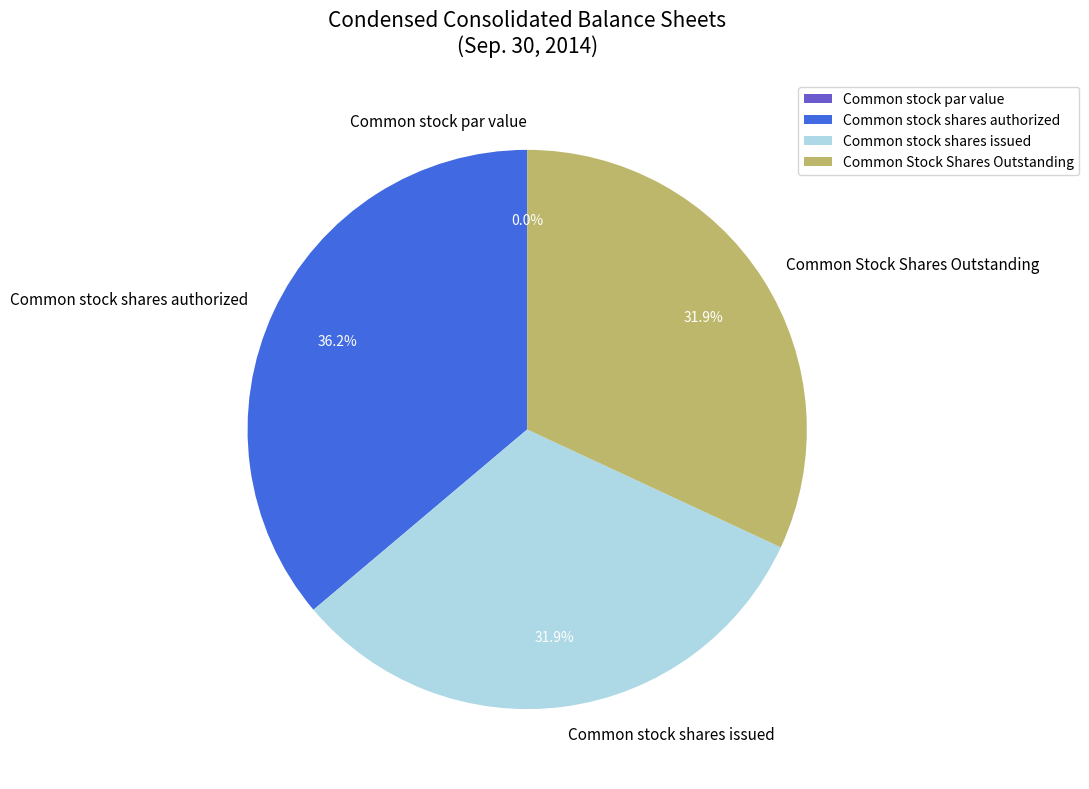

Count the number of slices in the pie.

4